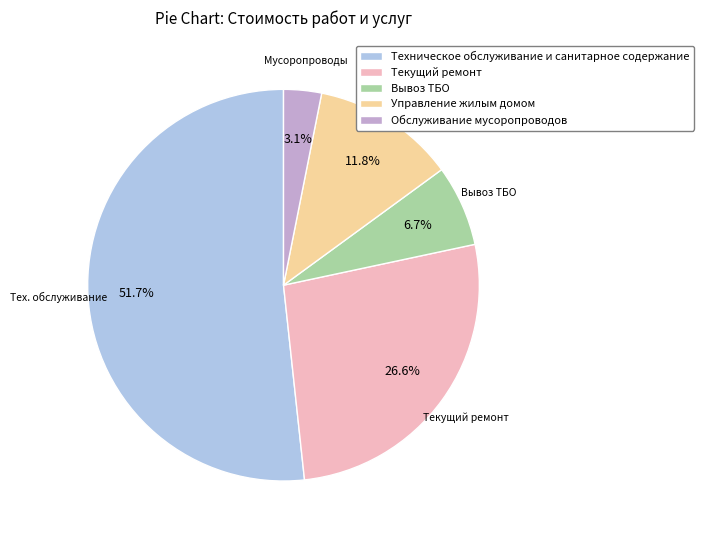

To the nearest percent, what is the average slice percentage?

20%